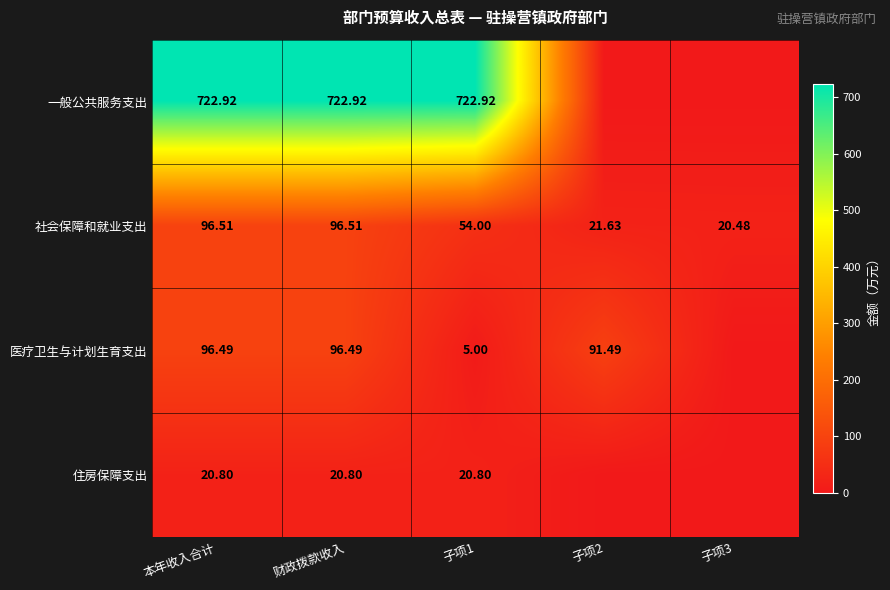

At 本年收入合计, list the series in order from largest to smallest.

一般公共服务支出, 社会保障和就业支出, 医疗卫生与计划生育支出, 住房保障支出